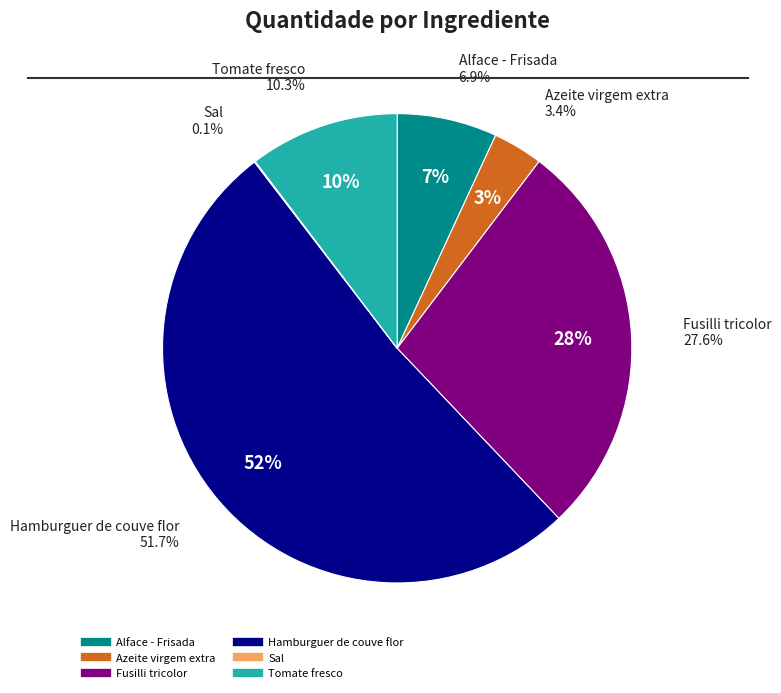

True or false: Hamburguer de couve flor accounts for 40% of the total.

False